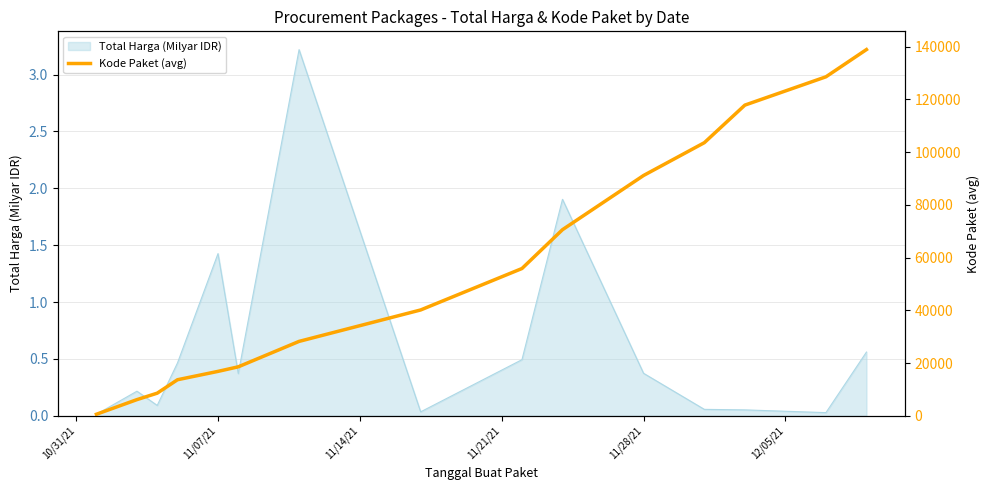

How many lines are shown in the chart?

1